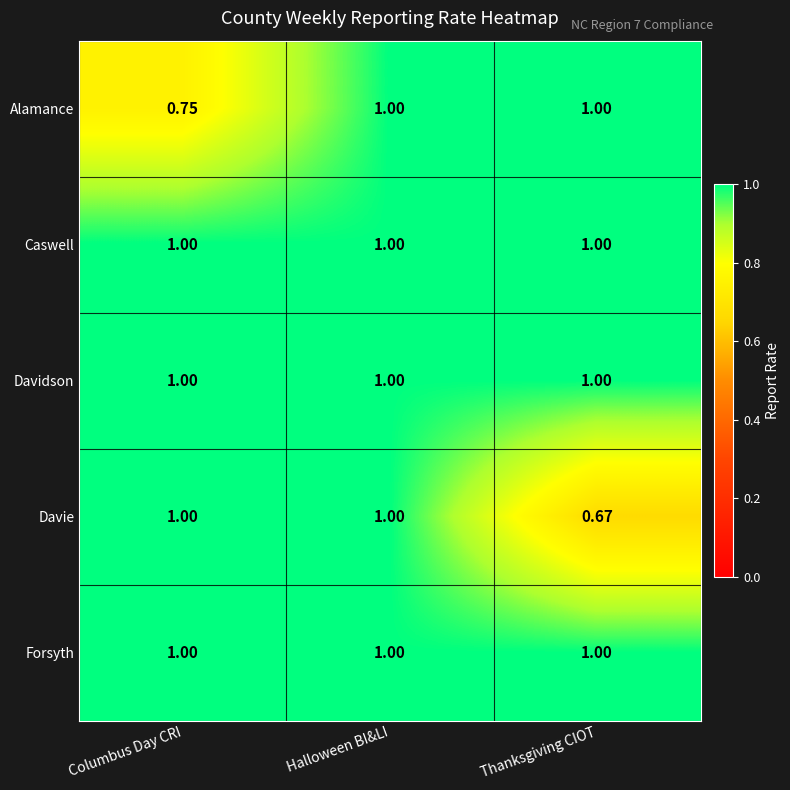

At which category is the sum across all series the highest?

Halloween BI&LI